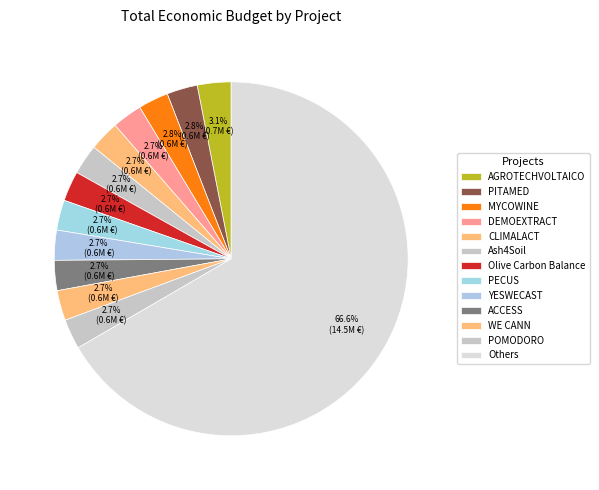

How many segments does this pie chart have?

13